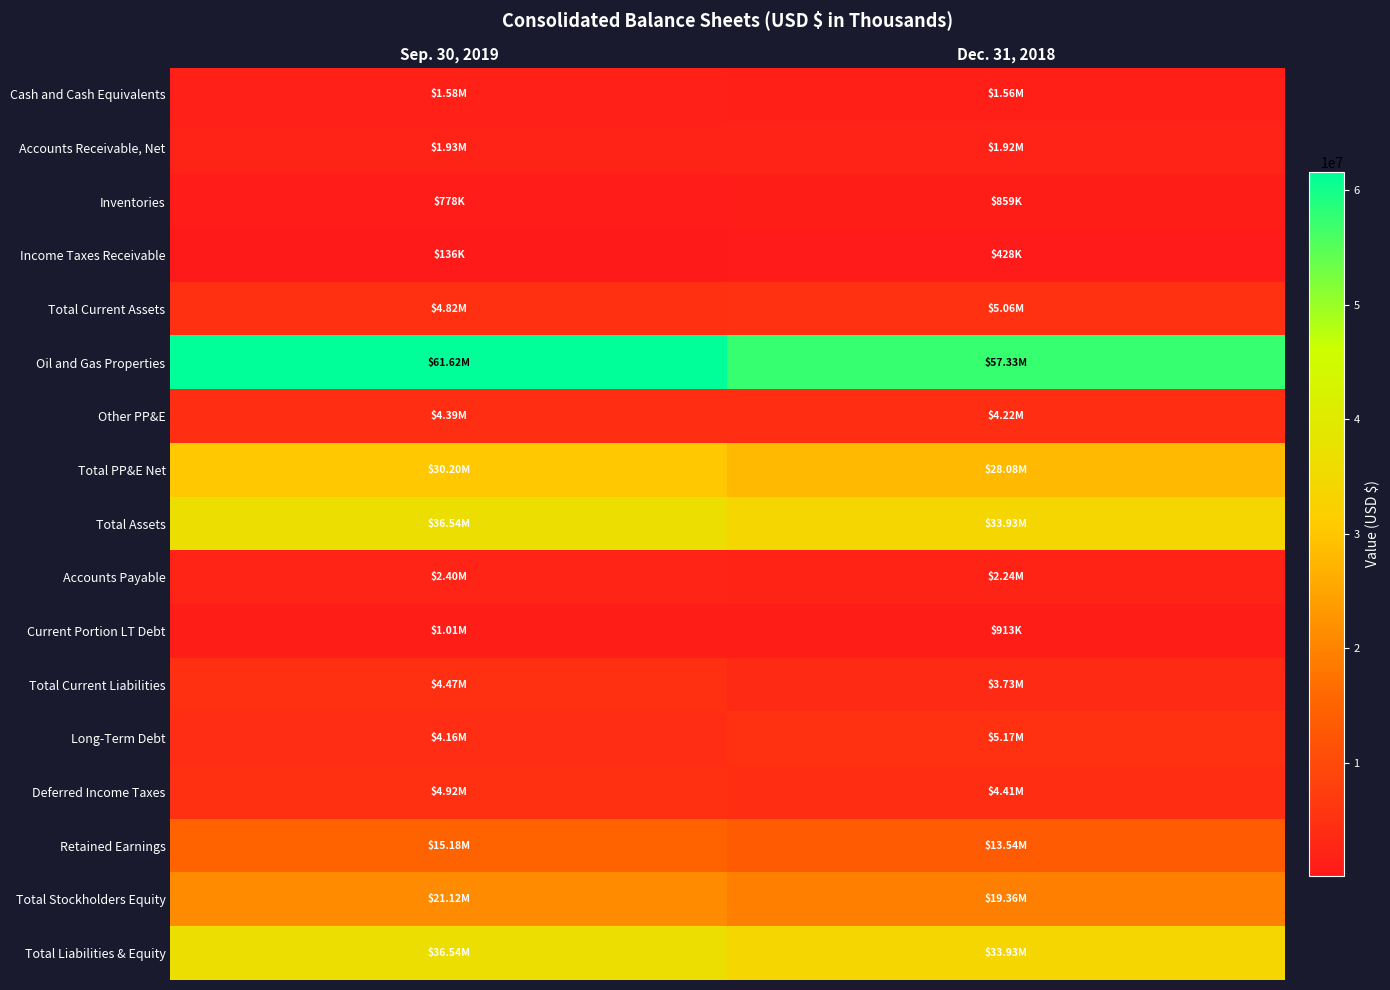

Which label corresponds to the smallest value in the chart?

Sep. 30, 2019